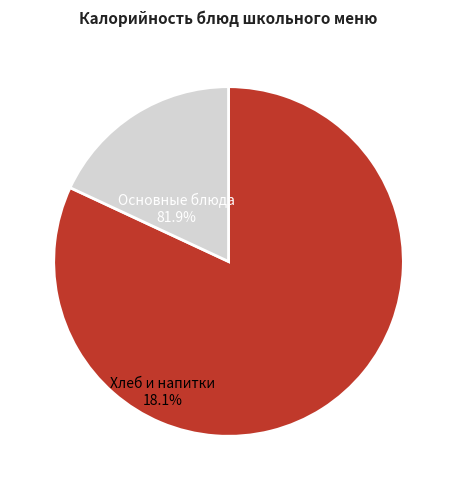

Does any single category account for the majority?

Yes